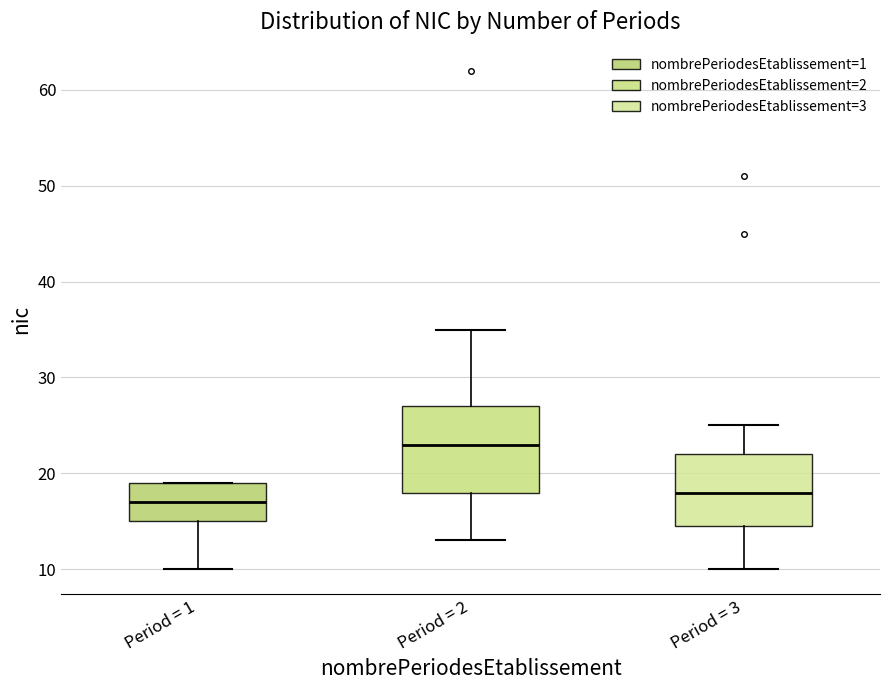

Which box's median line is the highest?

Period = 2